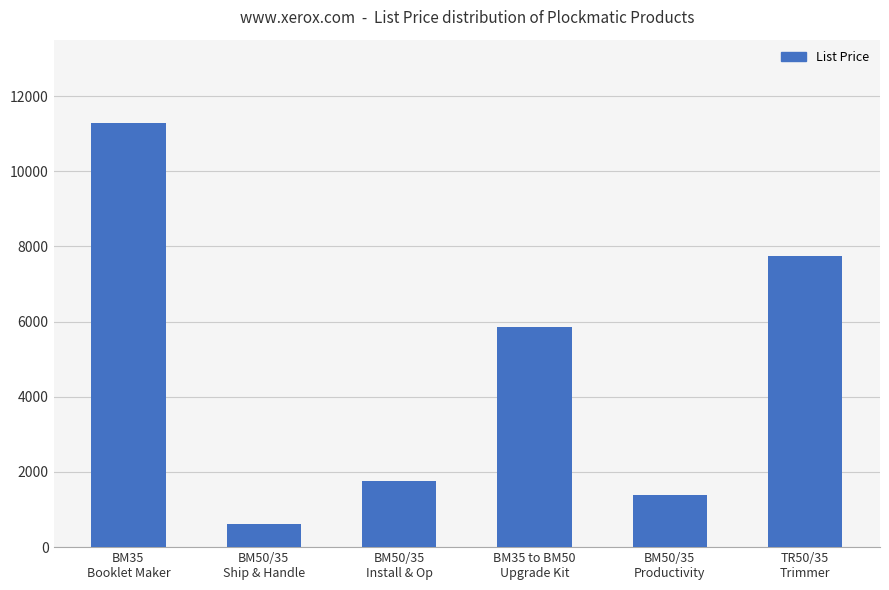

List the labels in order of value, smallest first.

BM50/35
Ship & Handle, BM50/35
Productivity, BM50/35
Install & Op, BM35 to BM50
Upgrade Kit, TR50/35
Trimmer, BM35
Booklet Maker